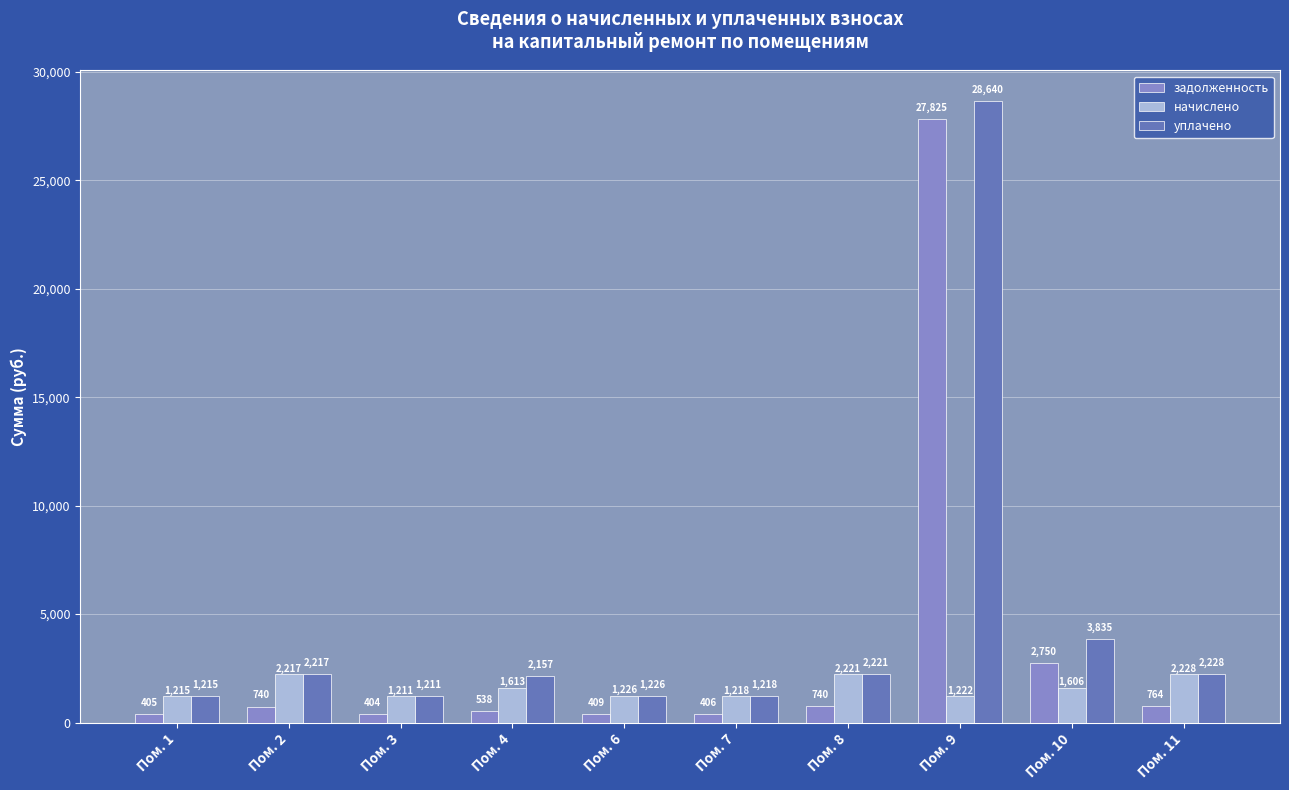

What is the value of the задолженность bar at the 7th from the left?

740.2